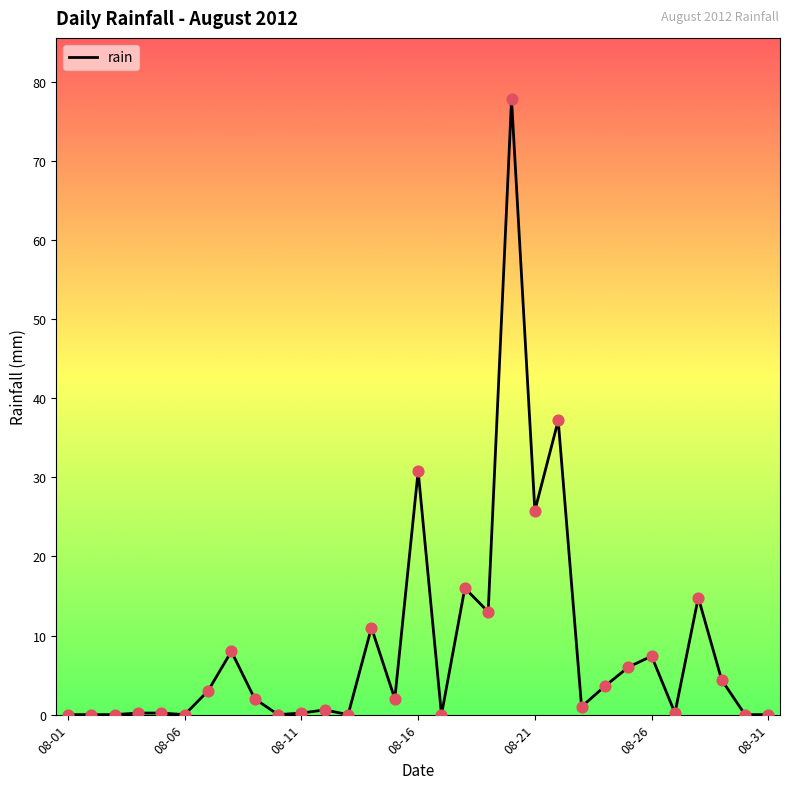

What is the maximum value shown in the chart?

77.8